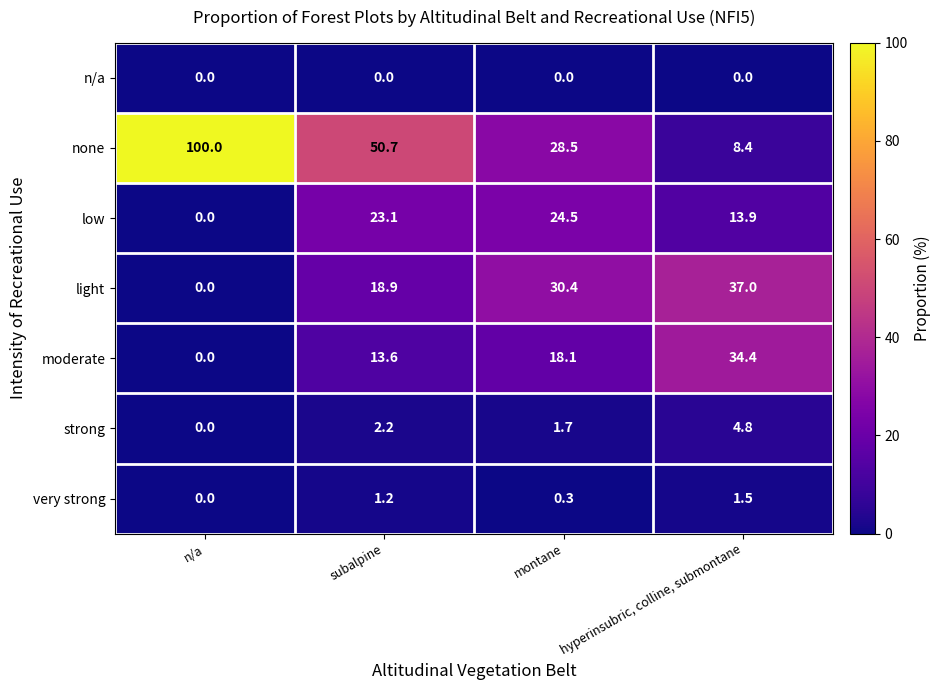

What is the sum of the moderate values at montane and subalpine?

31.7